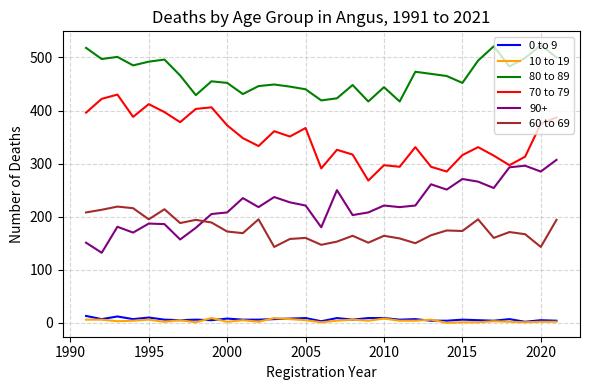

True or false: 0 to 9 and 60 to 69 intersect in this chart.

False